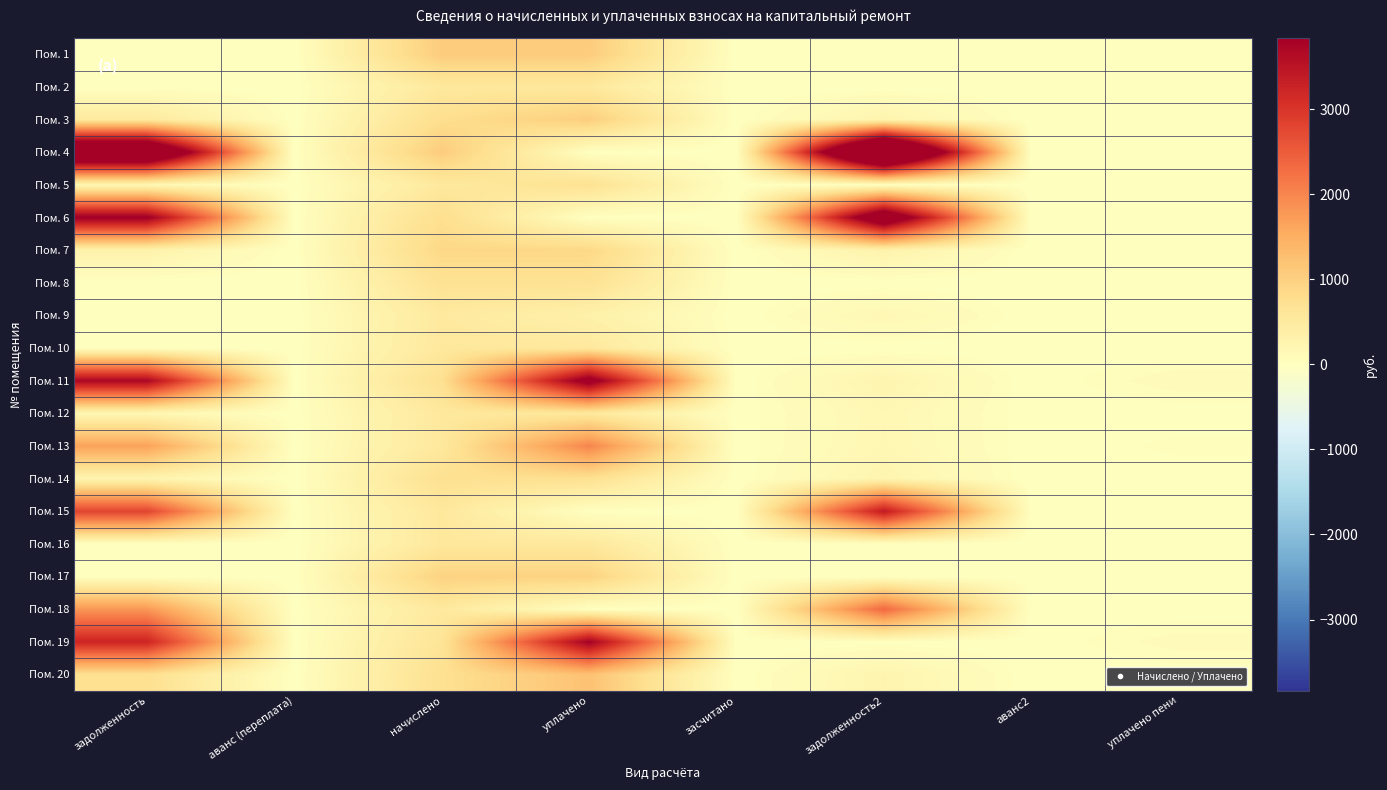

What is the maximum value shown in the chart?

6567.1